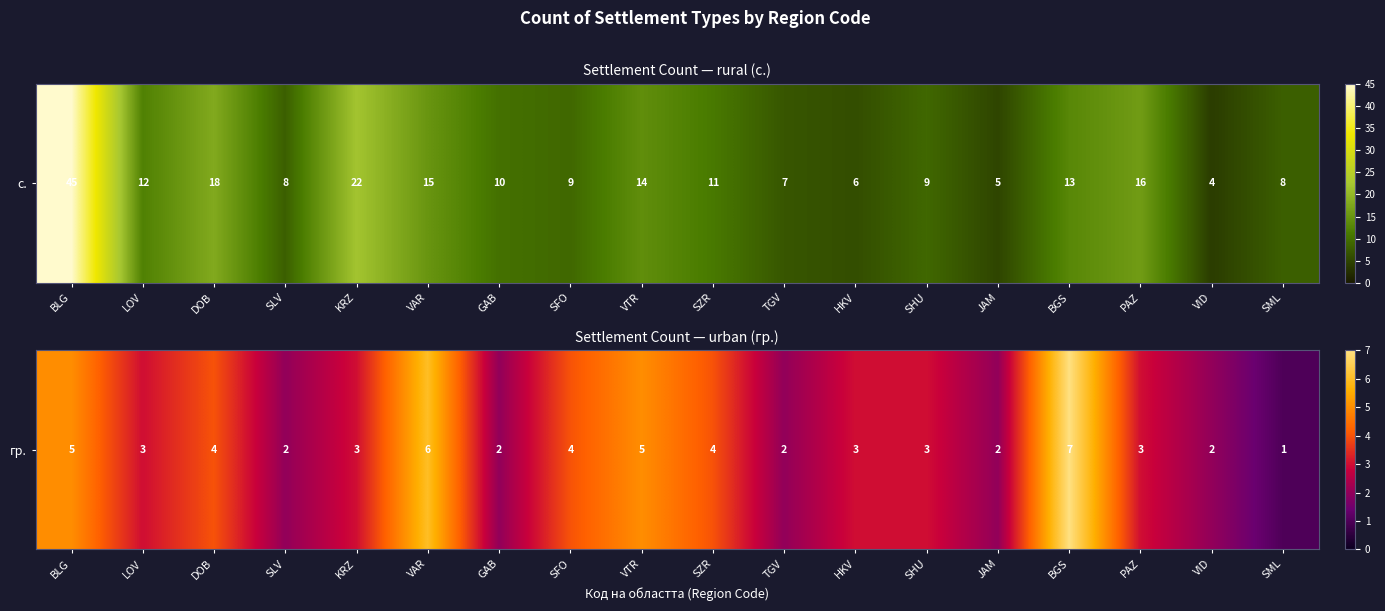

At which label does the data first exceed 3?

BLG